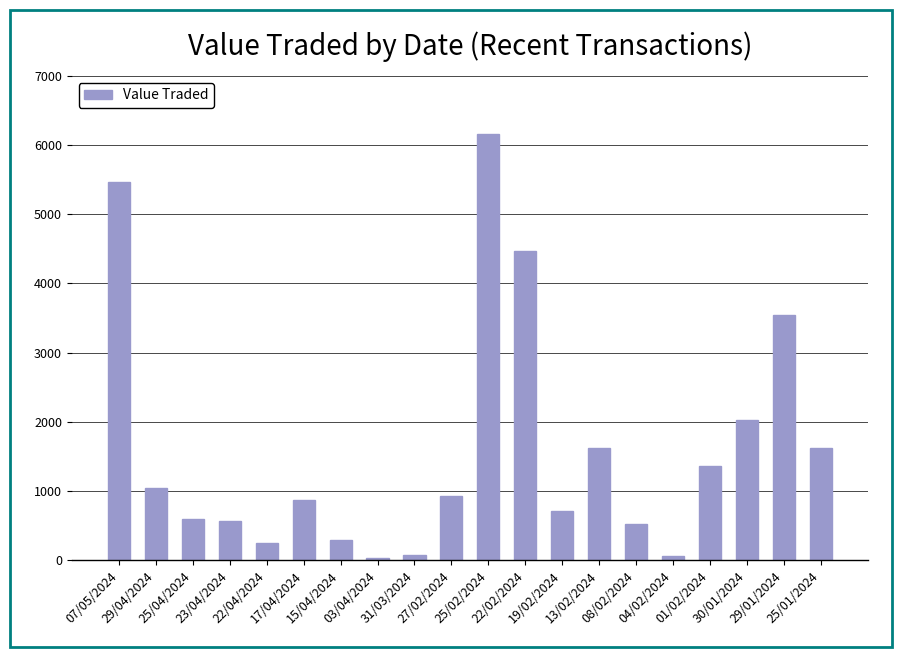

What is the greatest value displayed?

6164